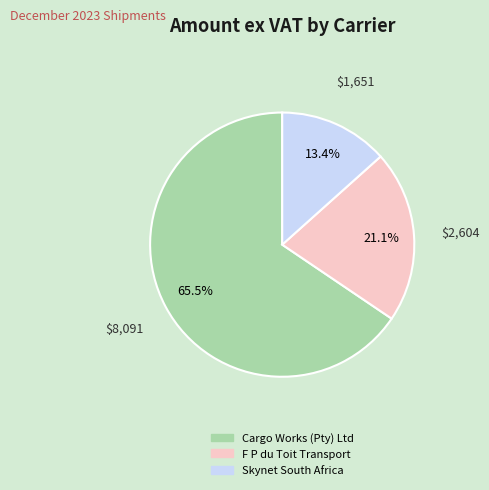

To the nearest percent, what is the difference between the Cargo Works (Pty) Ltd and F P du Toit Transport slice percentages?

44%